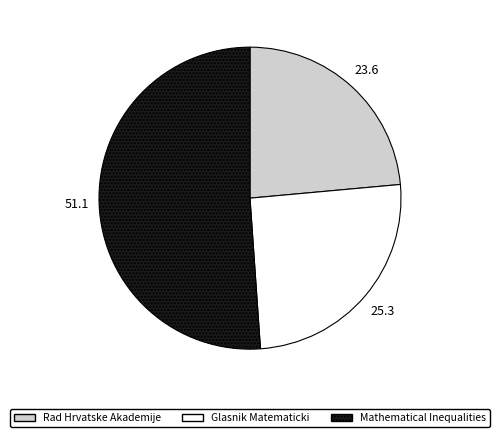

Is there any slice that represents more than half of the pie?

Yes